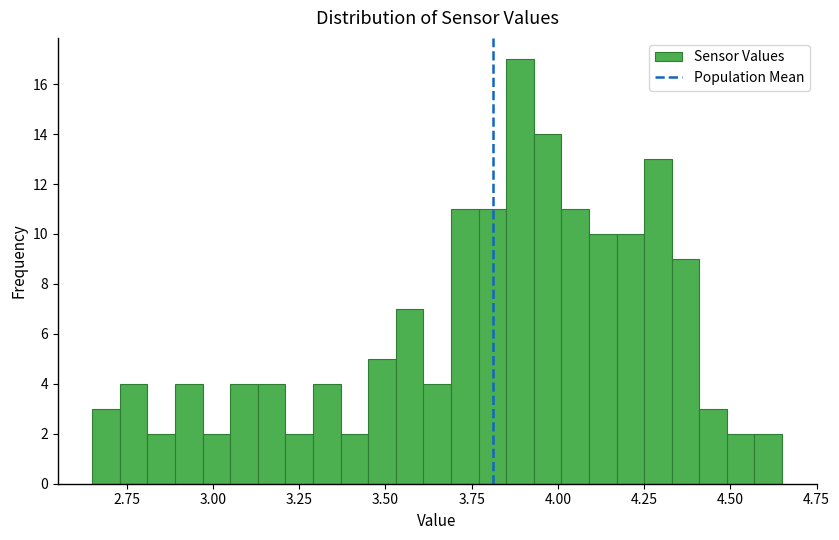

Around what value on the x-axis is the tallest bar? Give the approximate position of its centre, as read against the axis.

3.90